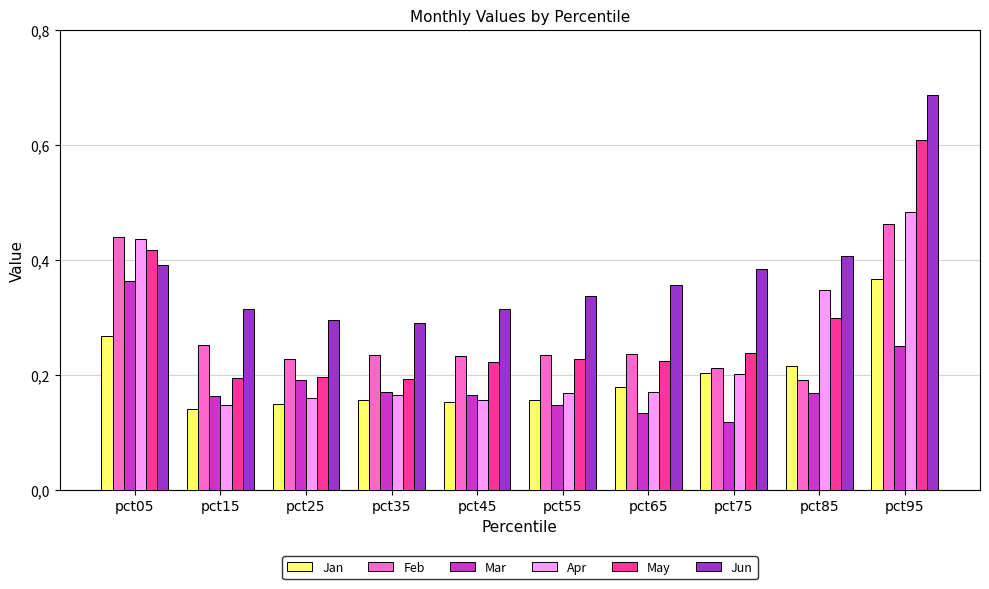

True or false: May has a value of 0.0 at pct65.

False